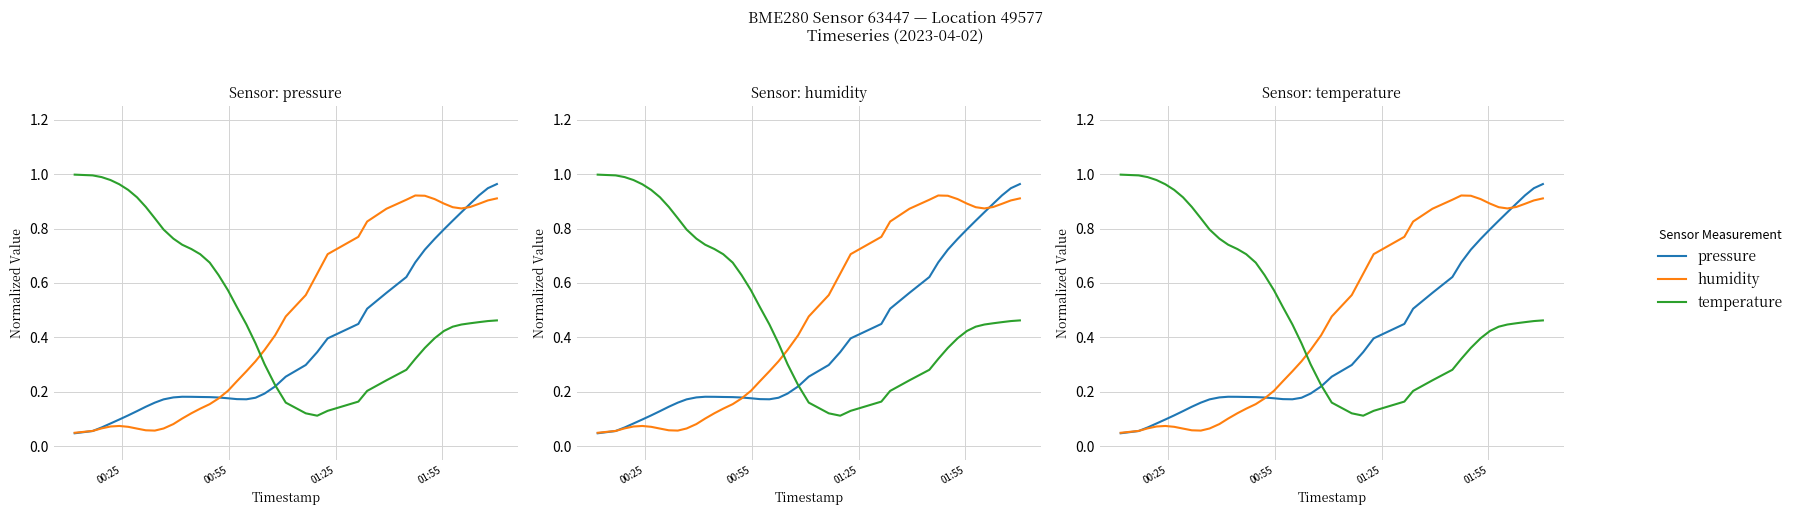

Which series has the largest total across all categories?

temperature